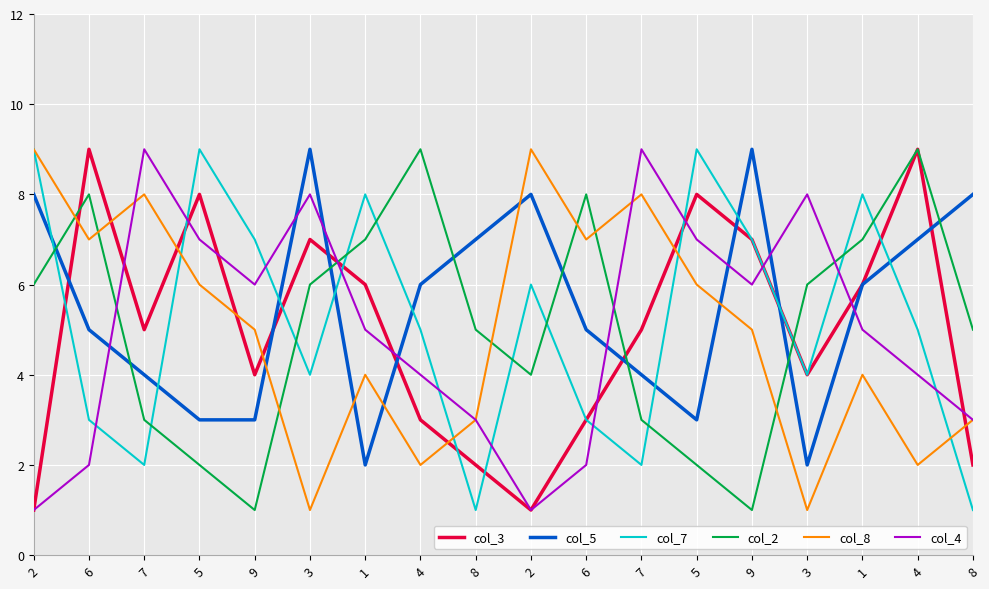

Reading left to right, extract all data points from this chart.

col_3: 1	9	5	8	4	7	6	3	2	1	3	5	8	7	4	6	9	2
col_5: 8	5	4	3	3	9	2	6	7	8	5	4	3	9	2	6	7	8
col_7: 9	3	2	9	7	4	8	5	1	6	3	2	9	7	4	8	5	1
col_2: 6	8	3	2	1	6	7	9	5	4	8	3	2	1	6	7	9	5
col_8: 9	7	8	6	5	1	4	2	3	9	7	8	6	5	1	4	2	3
col_4: 1	2	9	7	6	8	5	4	3	1	2	9	7	6	8	5	4	3